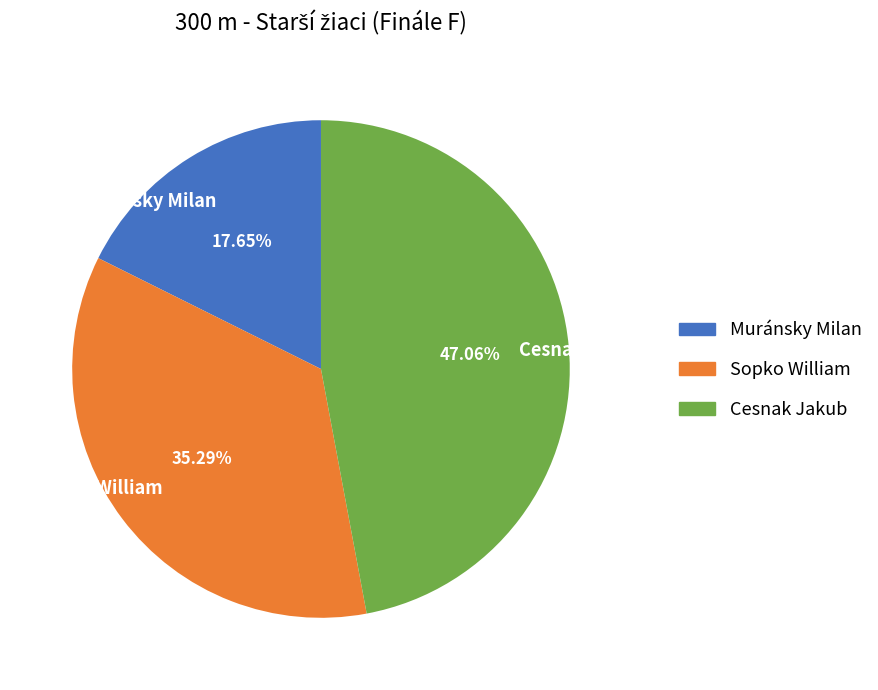

What is the ratio of the value at Cesnak Jakub to the value at Sopko William?

1.3